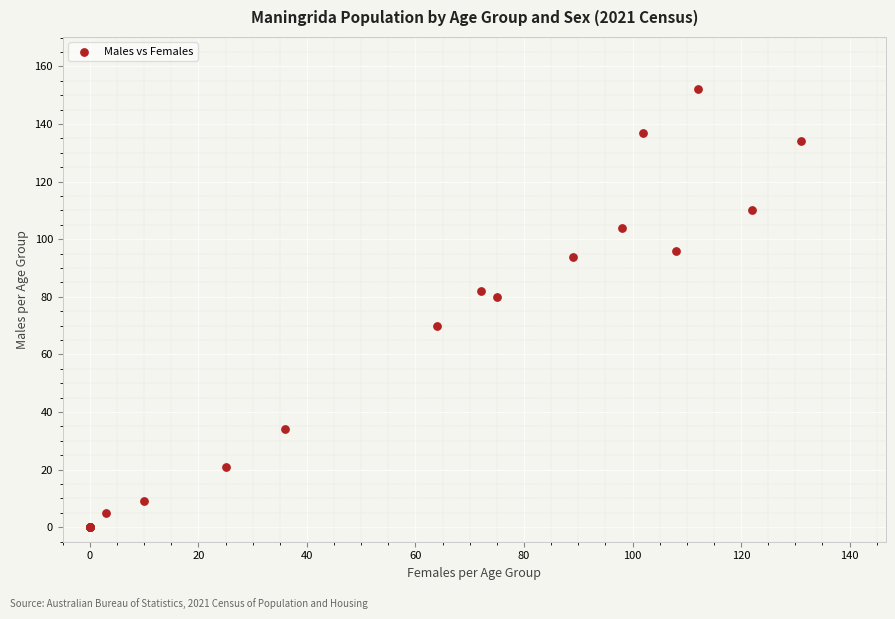

What Y value in the scatter plot is closest to 76?

80